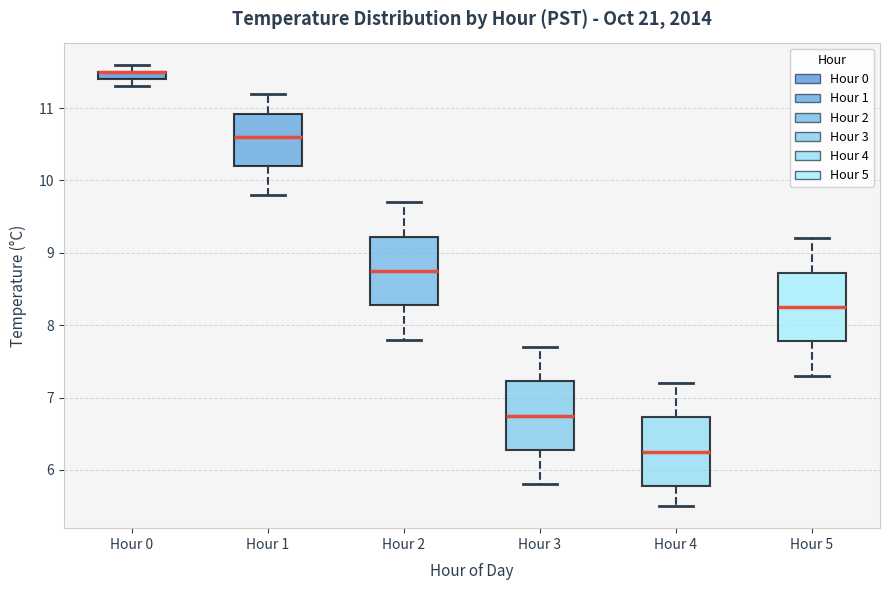

Where does the upper whisker of the box for Hour 4 end on the y-axis? The values are not printed on the chart, so give them approximately, as read against the axis.

7.2